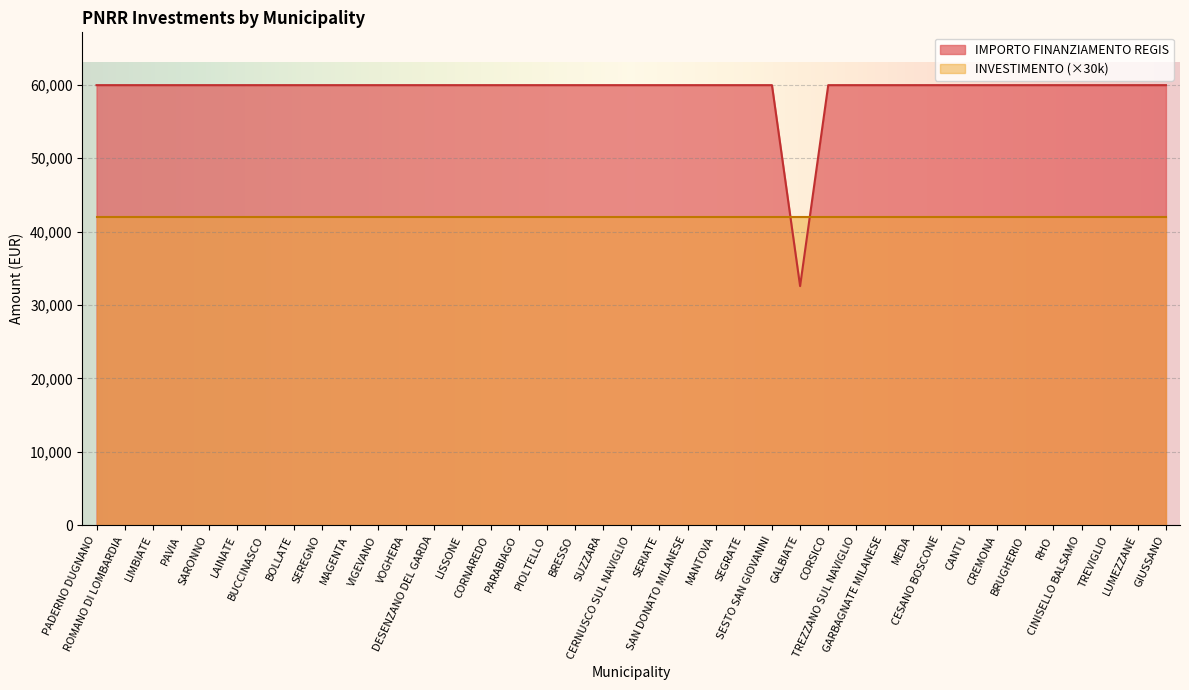

Which label corresponds to the smallest value in the chart?

GALBIATE